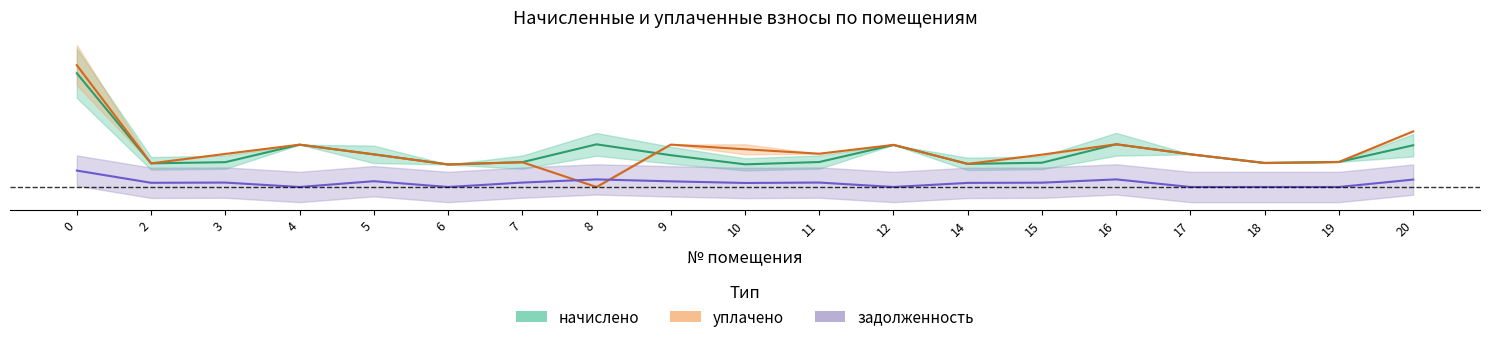

Is the value of начислено at 10 greater than the value of задолженность at 16?

Yes